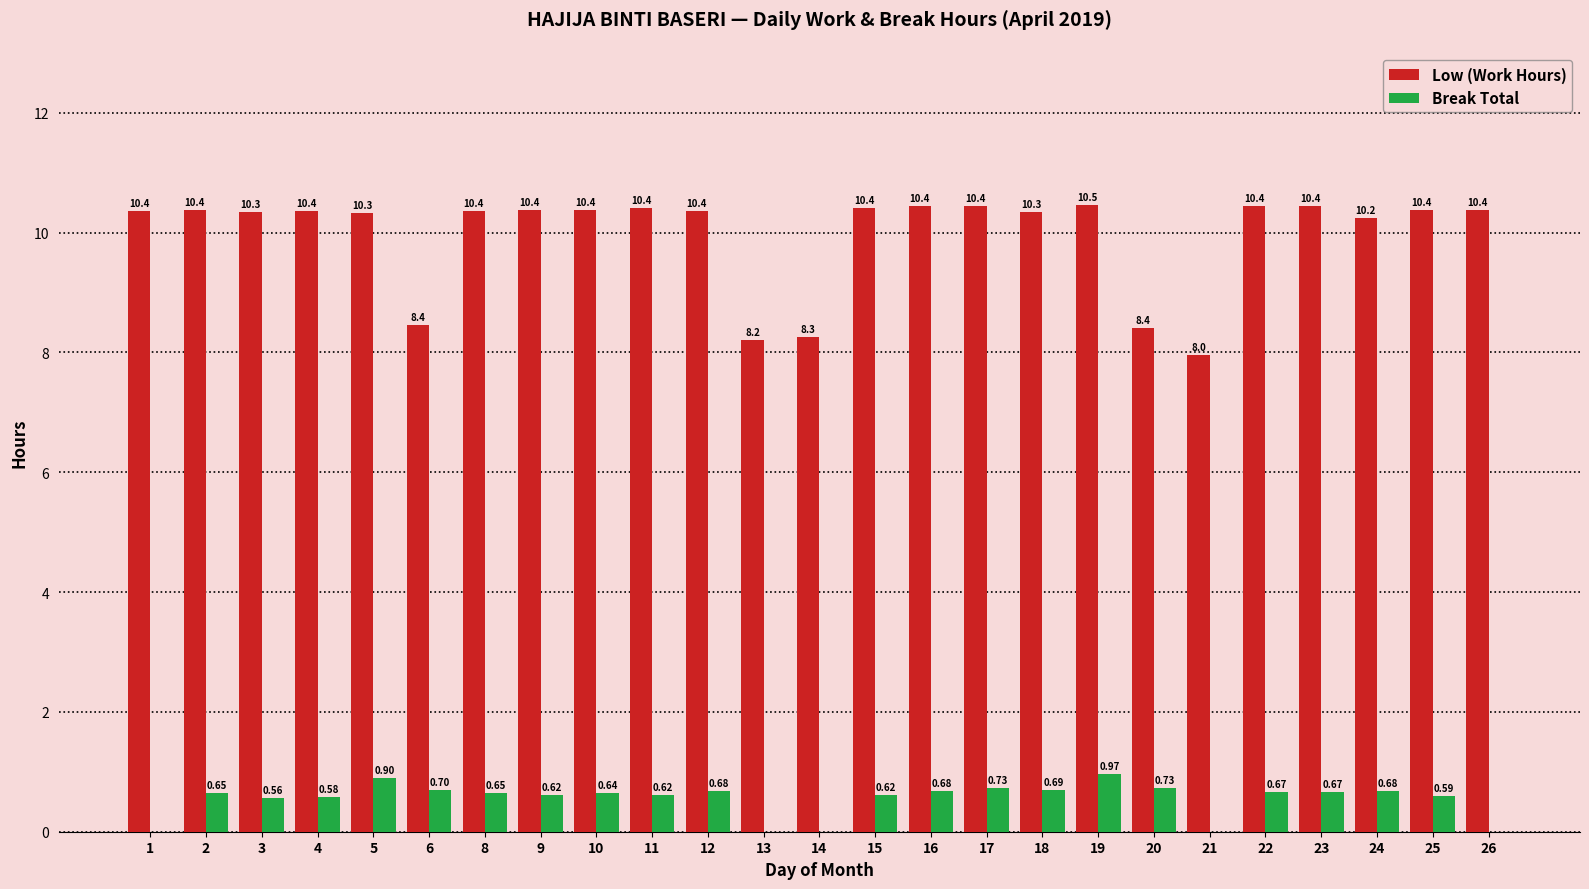

What is the difference between the Low (Work Hours) values at 23 and 25?

0.1